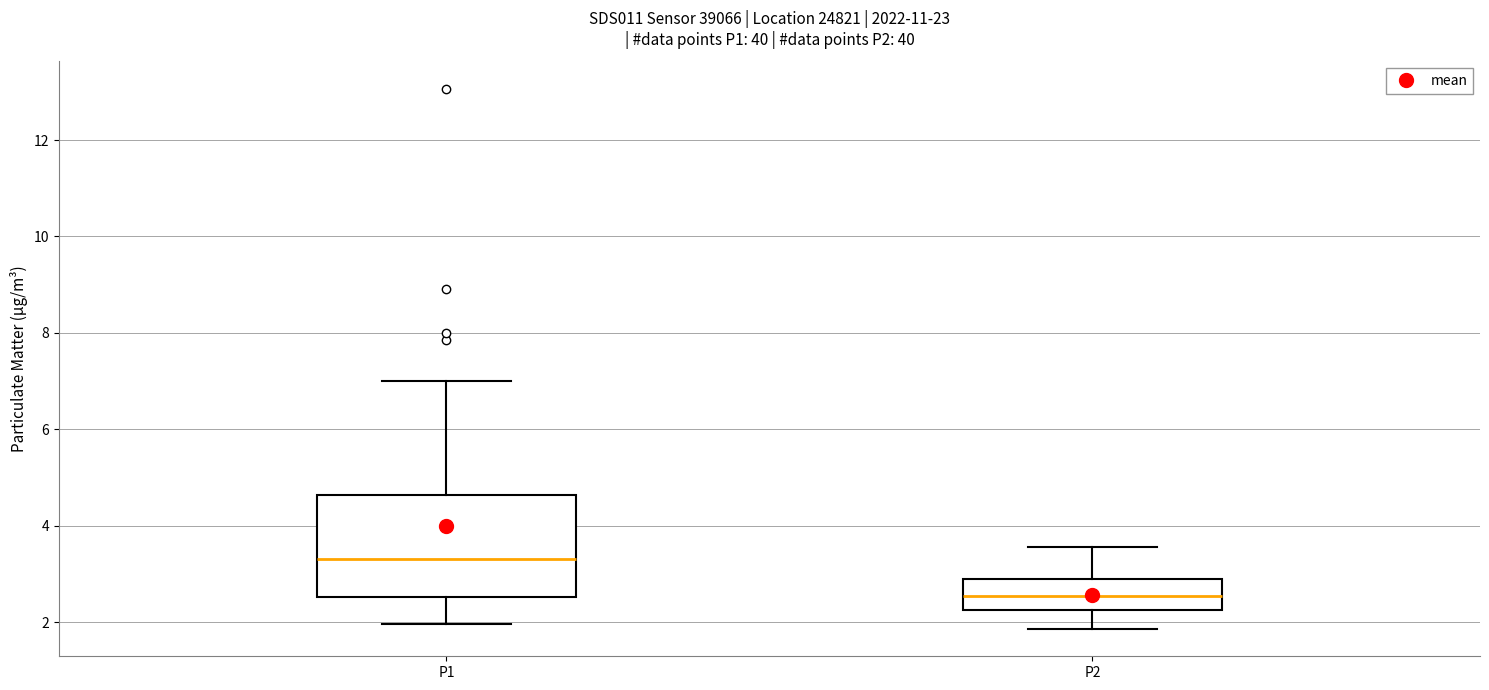

Reading left to right, read every box against the y-axis: the position of its median line, the range the box covers, and the ends of its whiskers. The values are not printed on the chart, so give them approximately, as read against the axis.

P1: median 3.4, box 2.6 to 4.6, whiskers 2.0 to 7.0
P2: median 2.6, box 2.2 to 2.8, whiskers 1.8 to 3.6